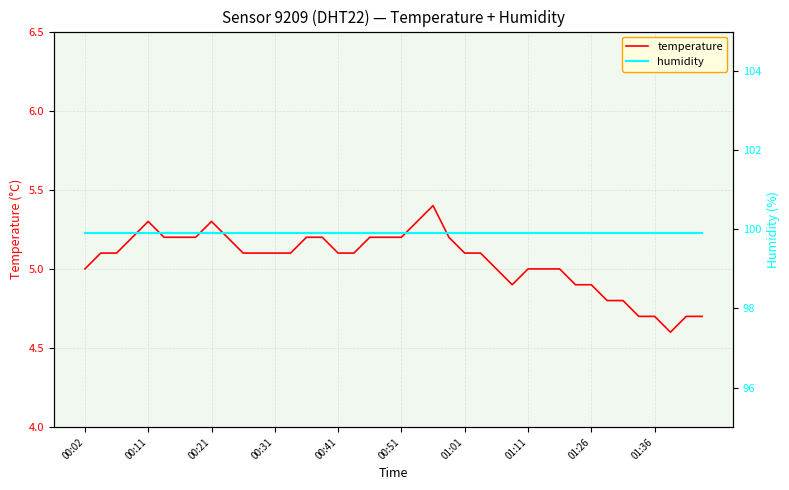

True or false: temperature and humidity cross at least once.

False